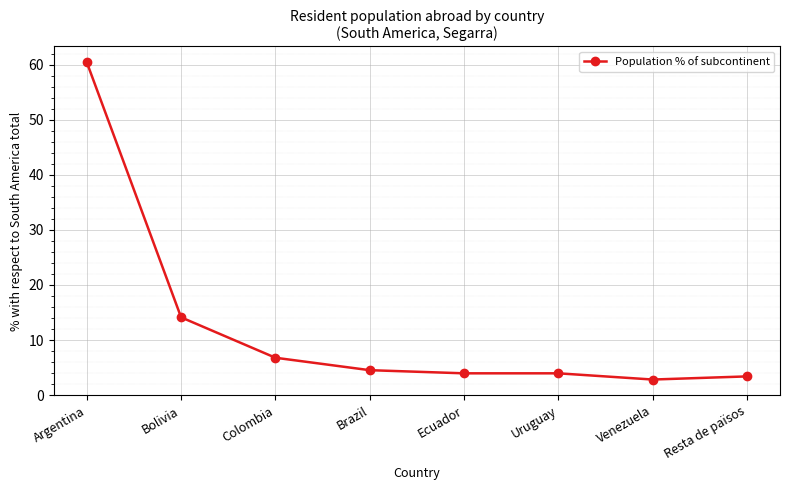

The chart shows a value of 8.9 at Colombia. True or false?

False